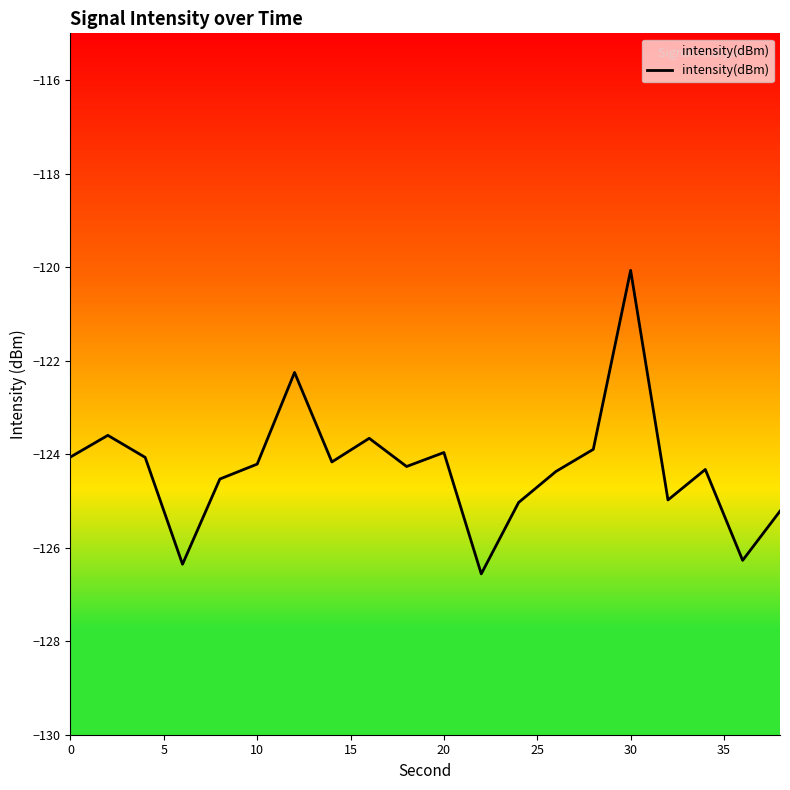

How many values are below -124?

14